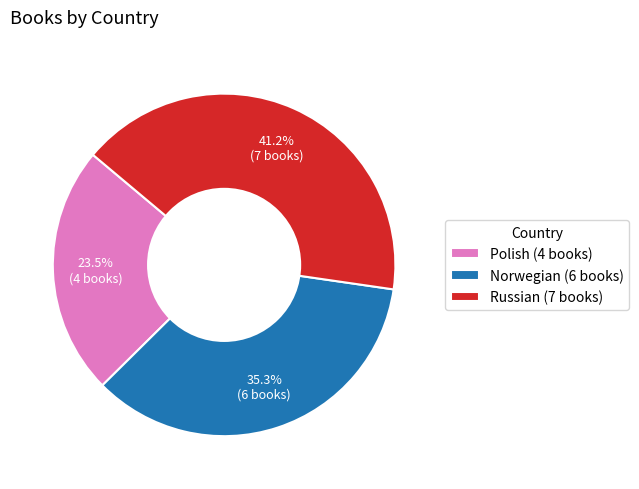

Combined, do Polish and Norwegian account for over 50%?

Yes